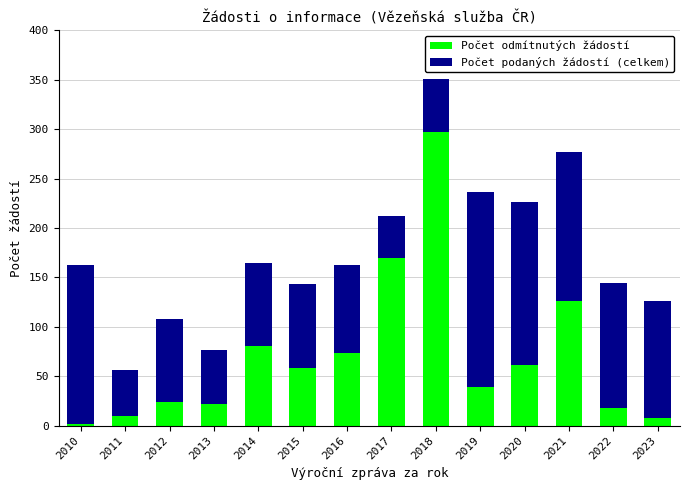

What is the highest value of the Počet odmítnutých žádostí series?

297